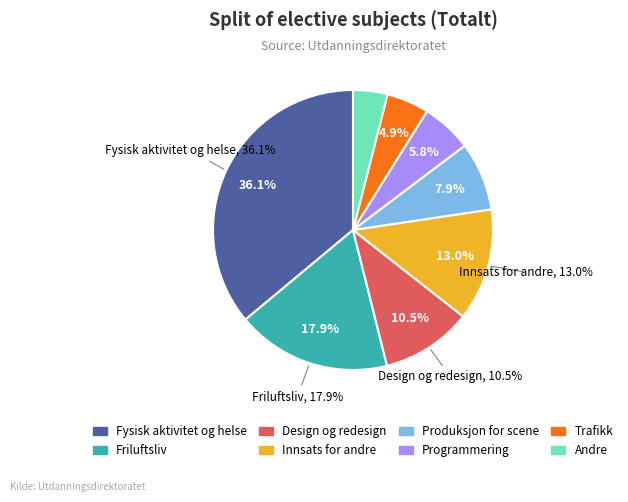

To the nearest percent, what is the combined percentage of Friluftsliv and Design og redesign?

28%